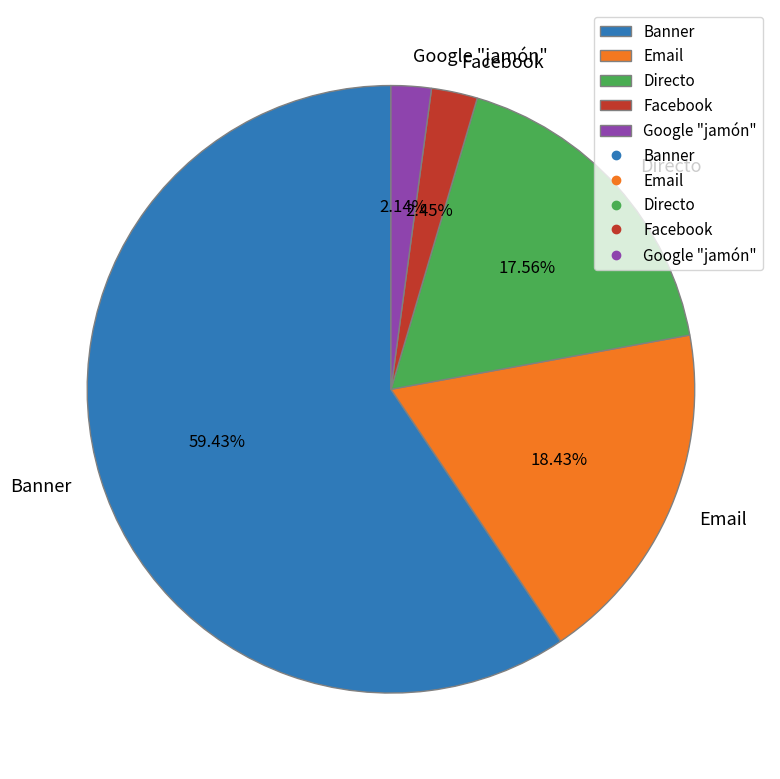

The Directo slice represents 11% of the pie. True or false?

False